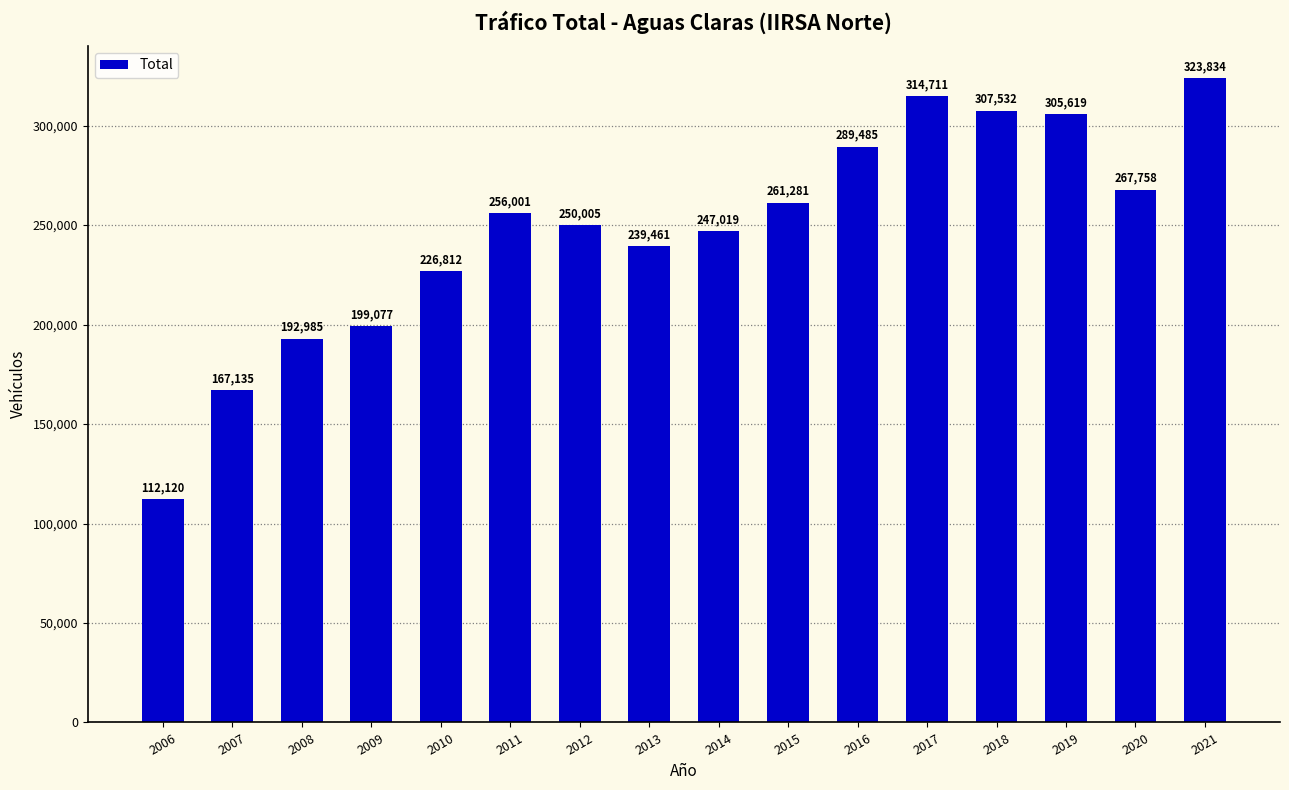

Is it true that the value at 2007 is 167135?

True